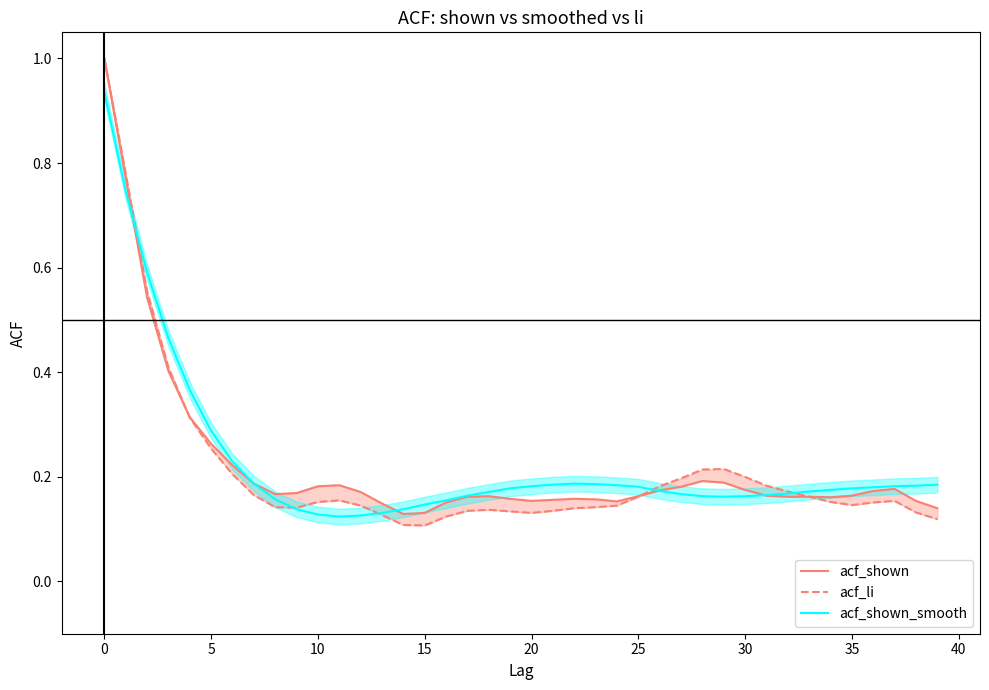

How many intersections are there between acf_shown_smooth and acf_shown?

4